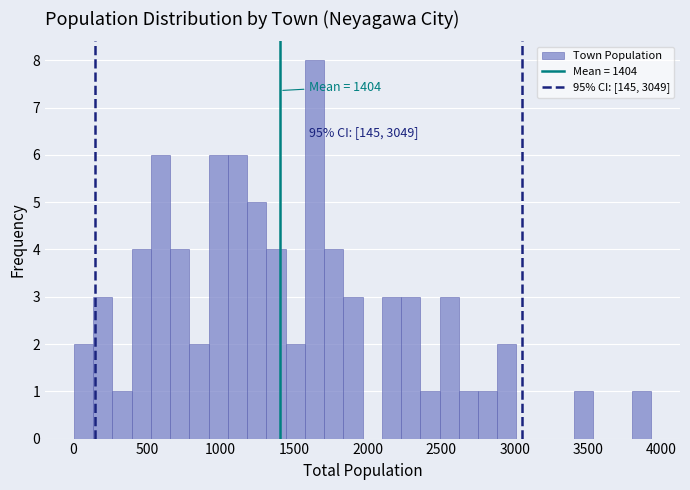

Read against the x-axis, roughly where is the centre of the tallest bar?

1650